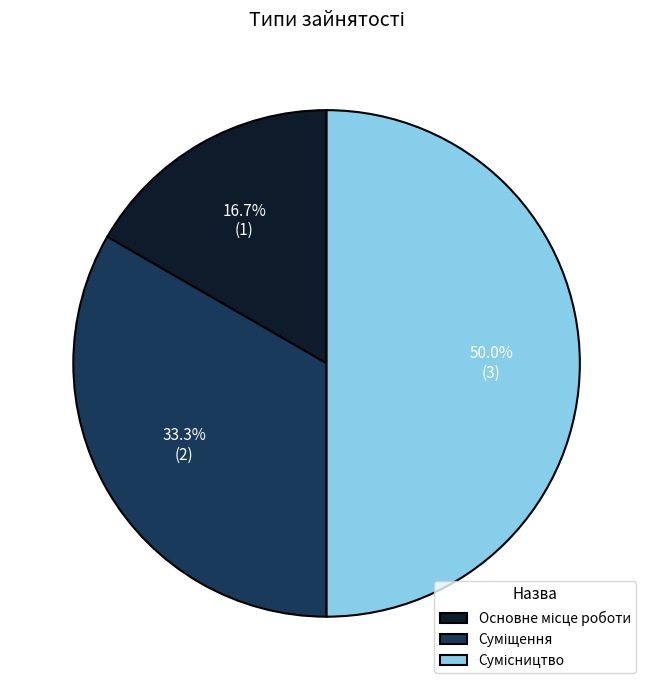

What percentage is the Сумісництво slice, to the nearest percent?

50%